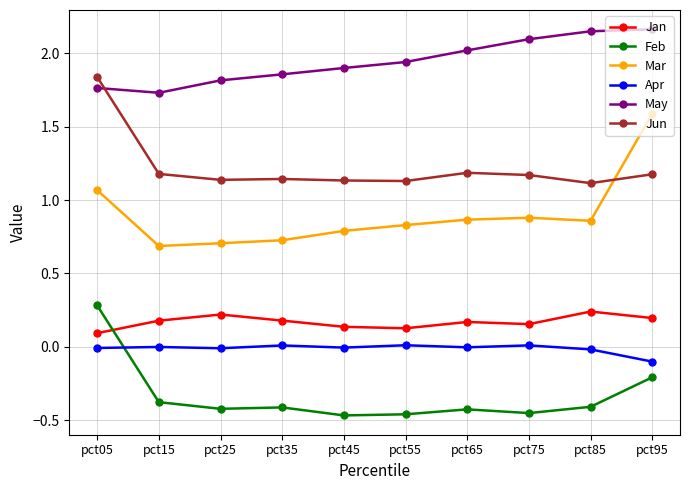

True or false: Apr and Jan intersect in this chart.

False